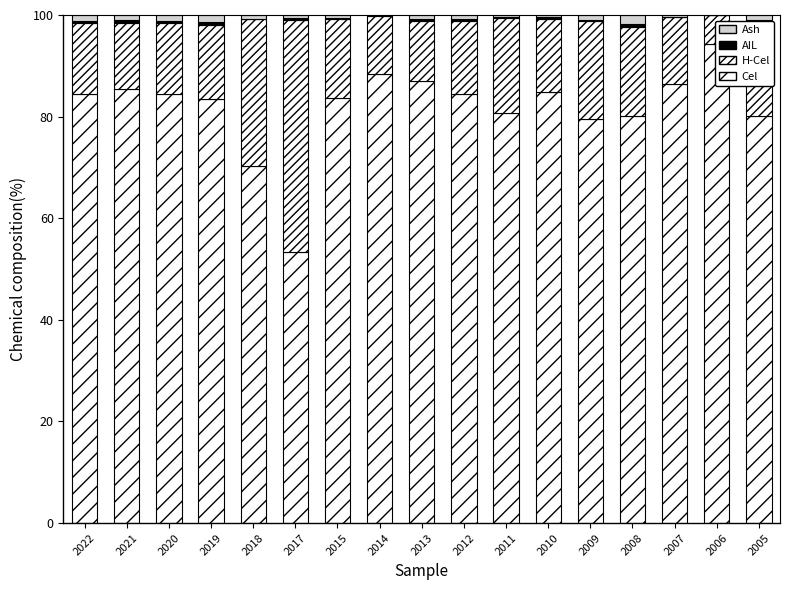

Between 2008 and 2018, which is larger?

2008